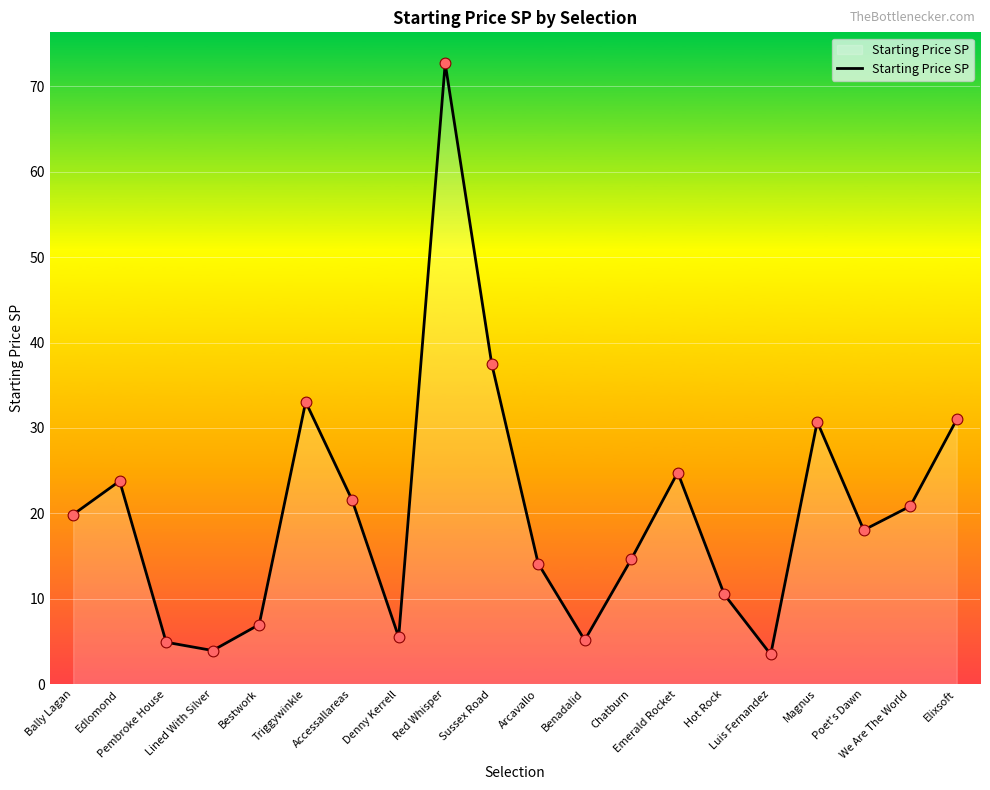

What is the change in value from Accessallareas to We Are The World?

-0.7